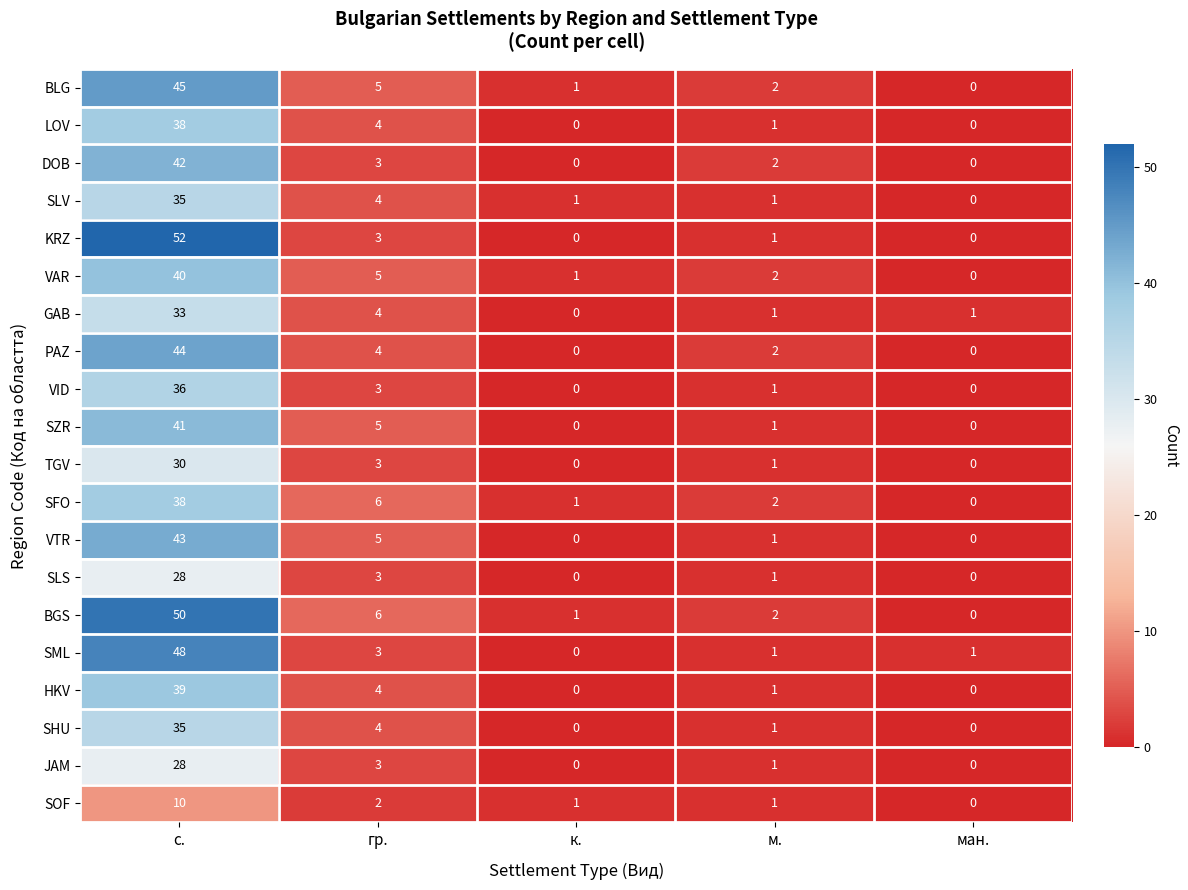

Which series has the largest total across all categories?

BGS